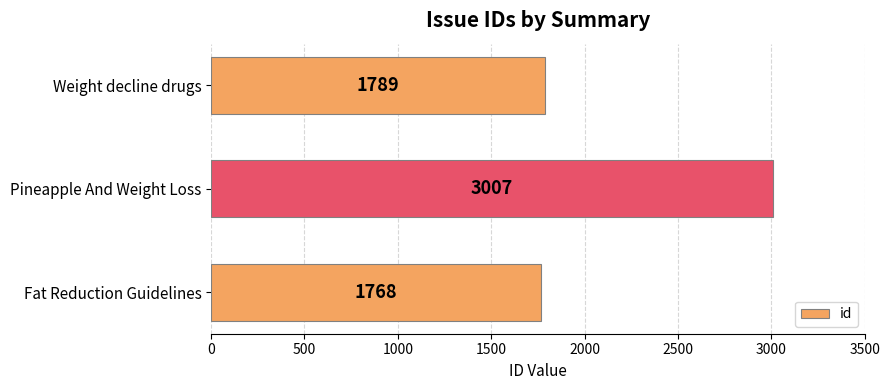

List the labels in order of value, largest first.

Pineapple And Weight Loss, Weight decline drugs, Fat Reduction Guidelines